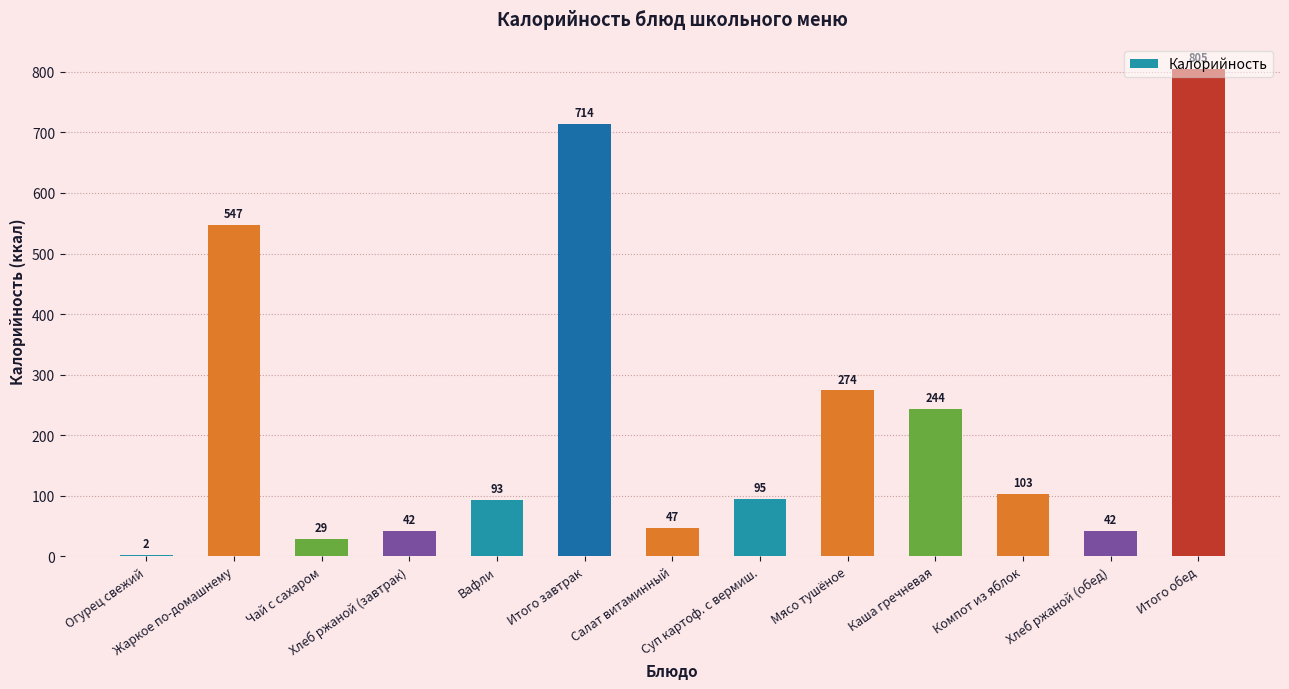

What is the sum of all values?

3037